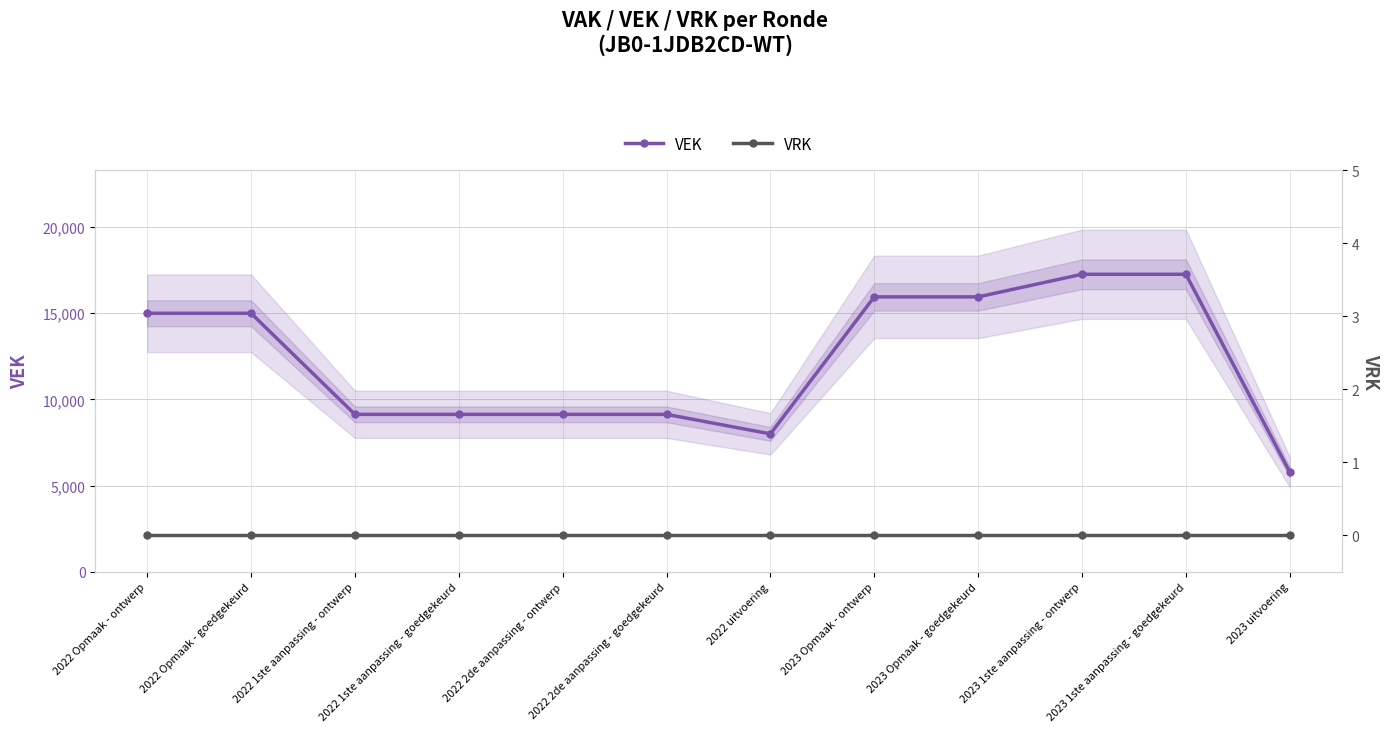

True or false: VRK and VEK intersect in this chart.

False